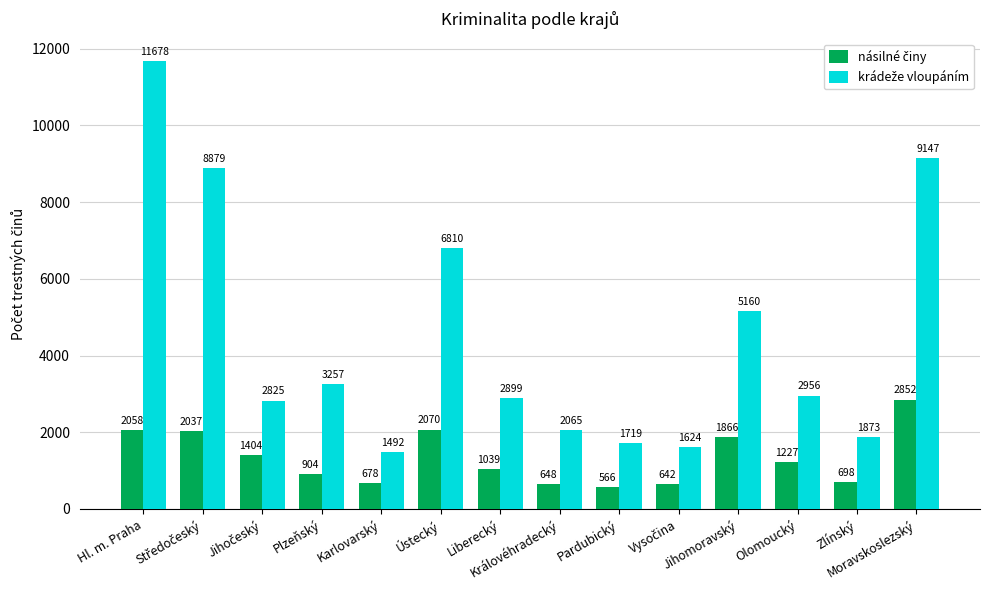

At how many categories does at least one series exceed 6786?

4